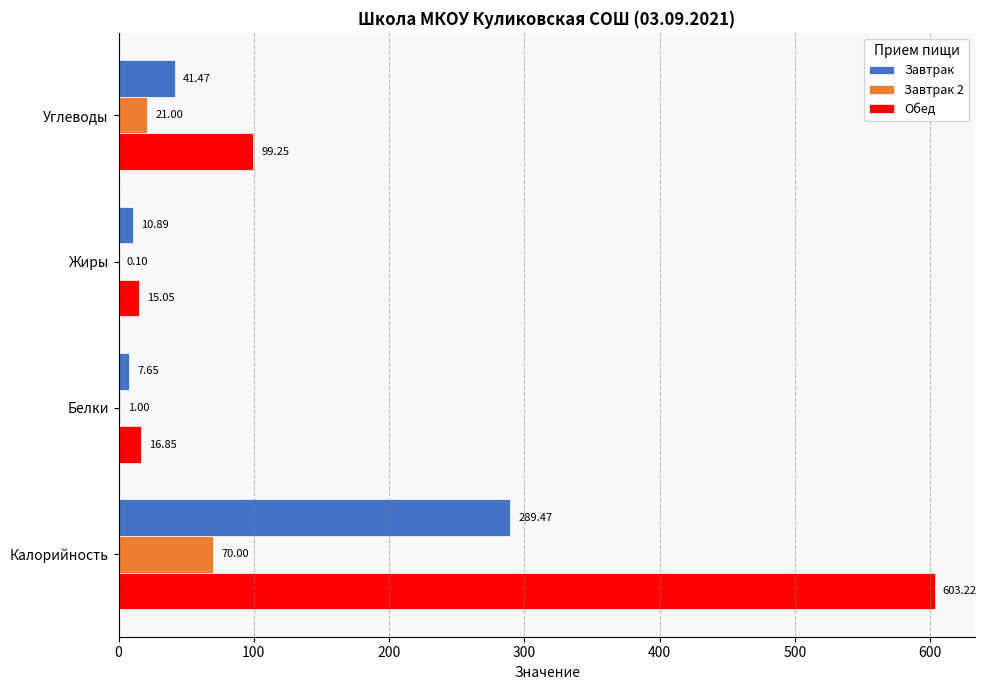

Which series has the widest spread of values?

Обед